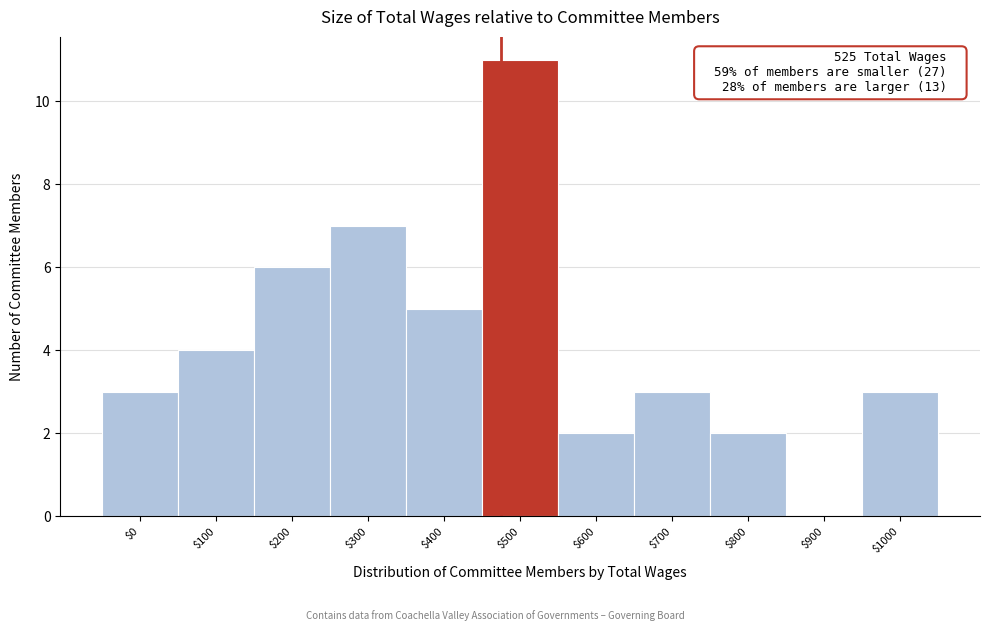

True or false: the data shows 4 at $0.

False